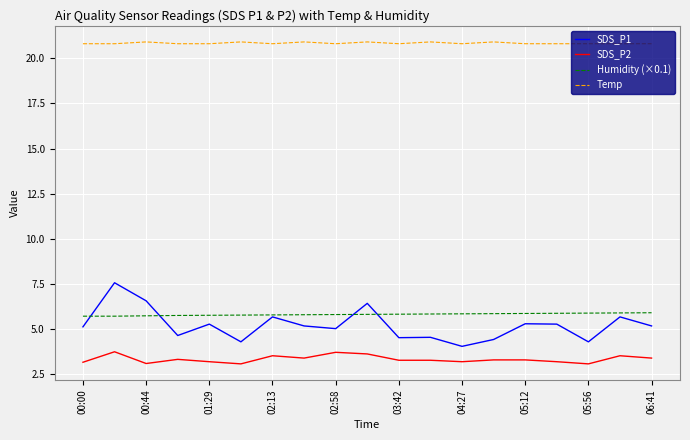

List the series in order of their peak value, lowest first.

SDS_P2, Humidity (×0.1), SDS_P1, Temp